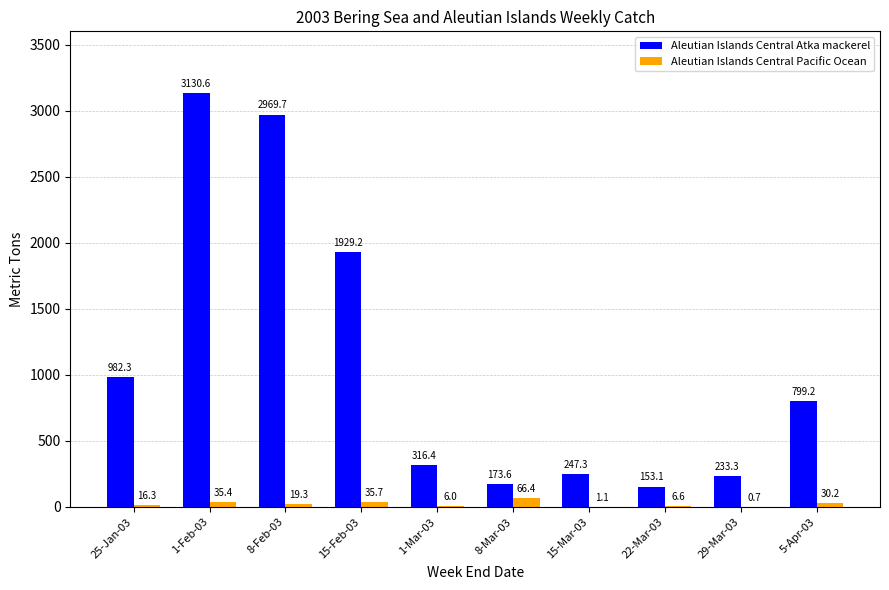

What is the greatest value displayed?

3130.6